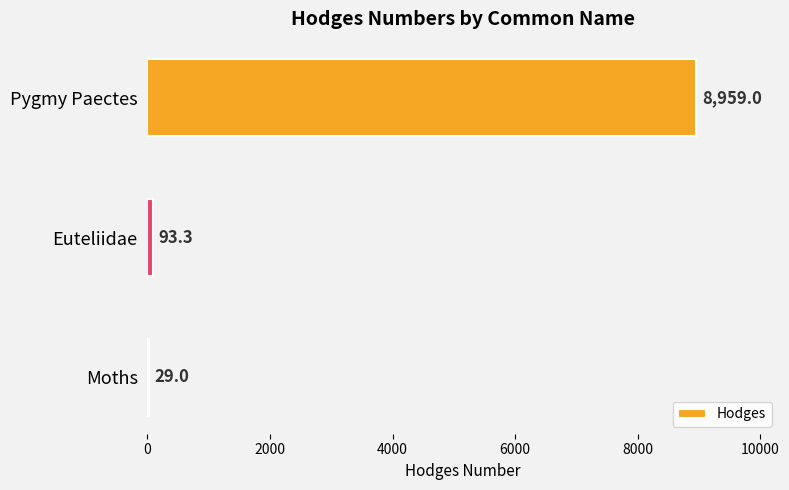

What is the sum of the values at Moths and Euteliidae?

122.3